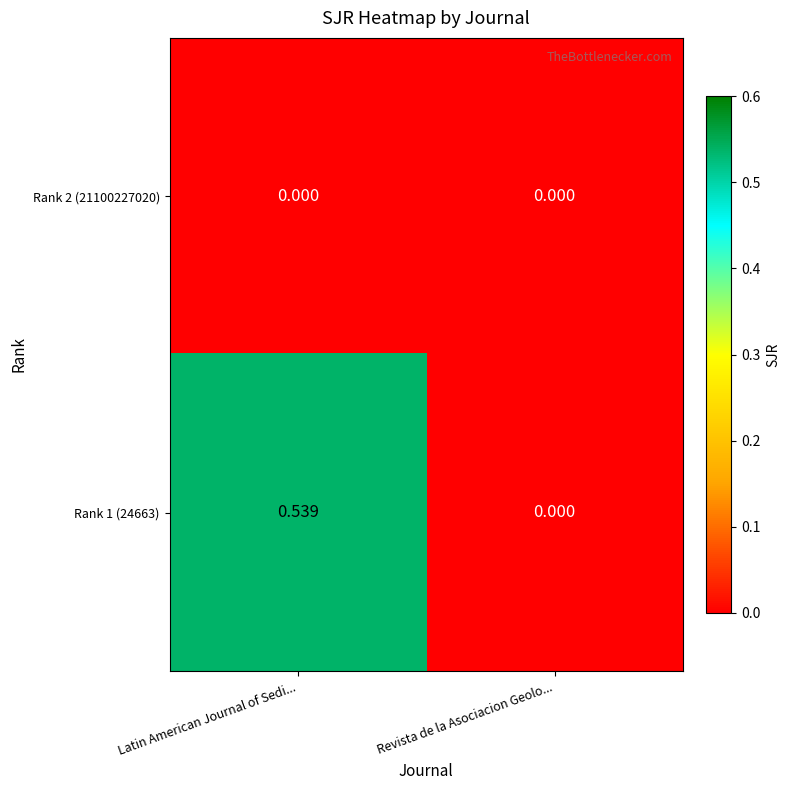

Where is Rank 1 (24663) nearest to the value 0?

Revista de la Asociacion Geolo...